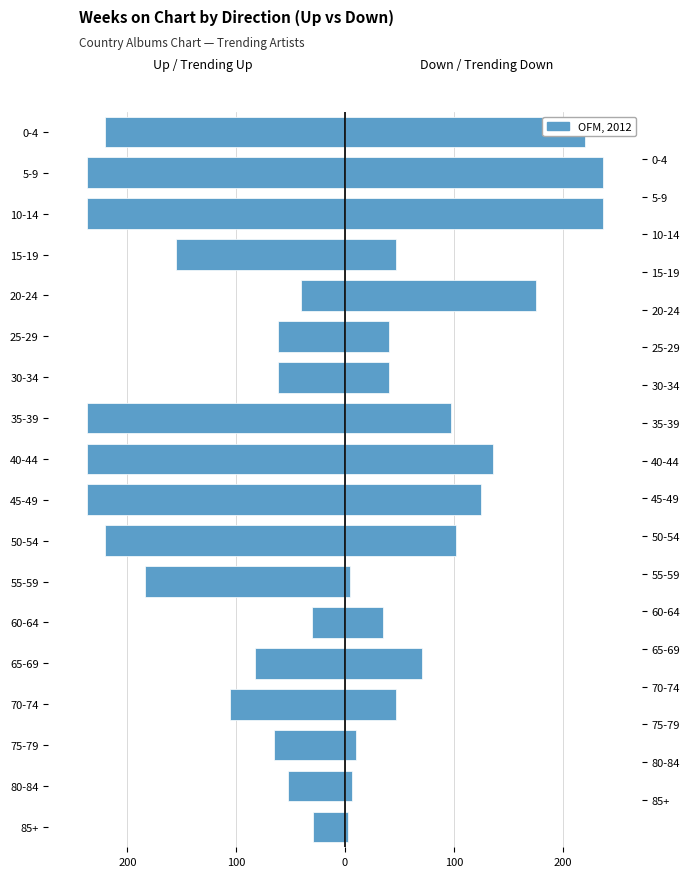

Count the number of values greater than -106.

8